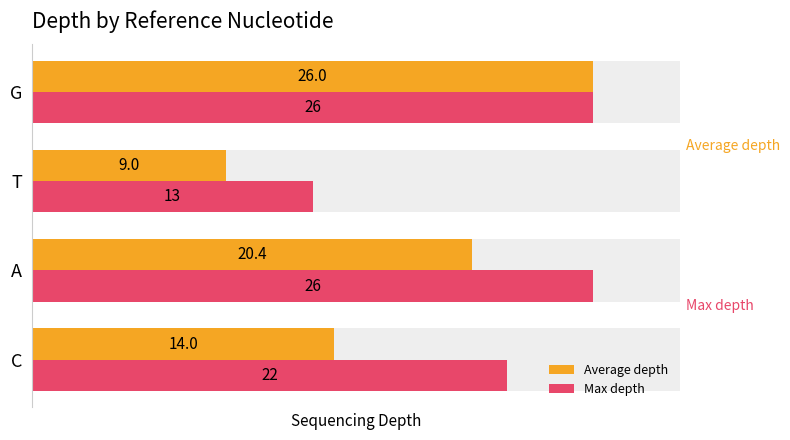

What is the greatest value displayed?

26.0